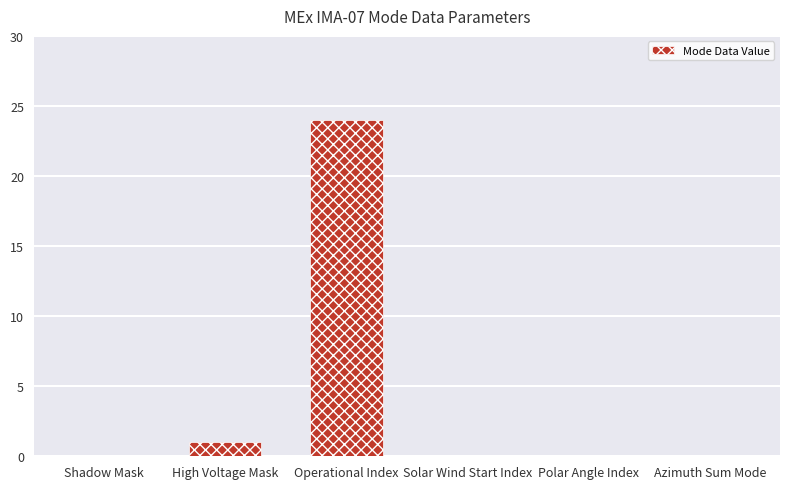

What is the sum of all values?

25